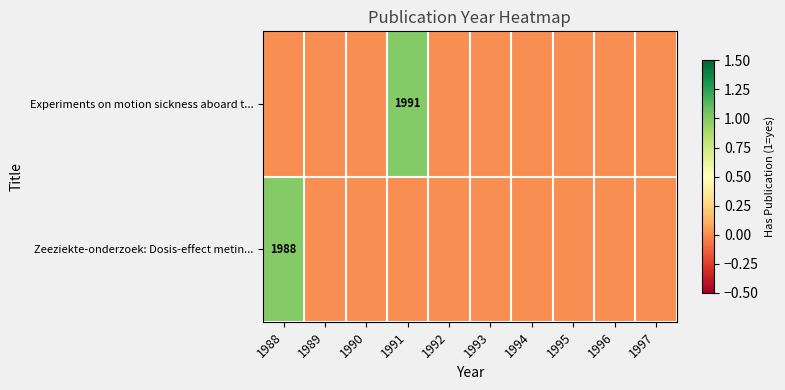

The Zeeziekte-onderzoek: Dosis-effect metin... series shows 1988 at 1988. True or false?

True